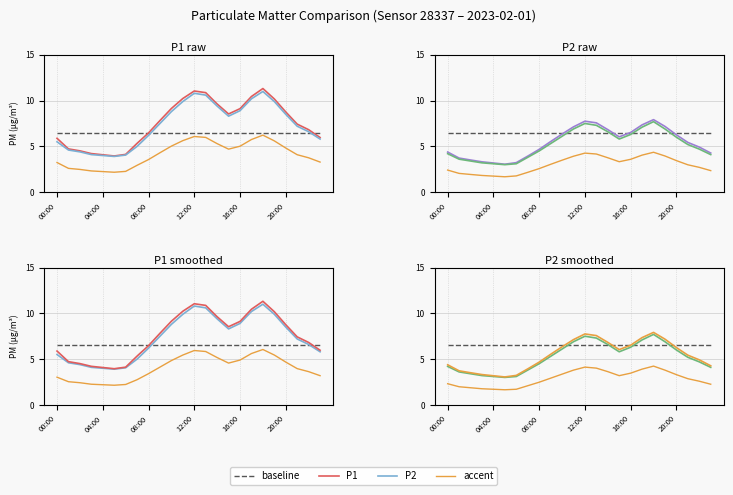

What is the total value across all series at 20:00?

39.3